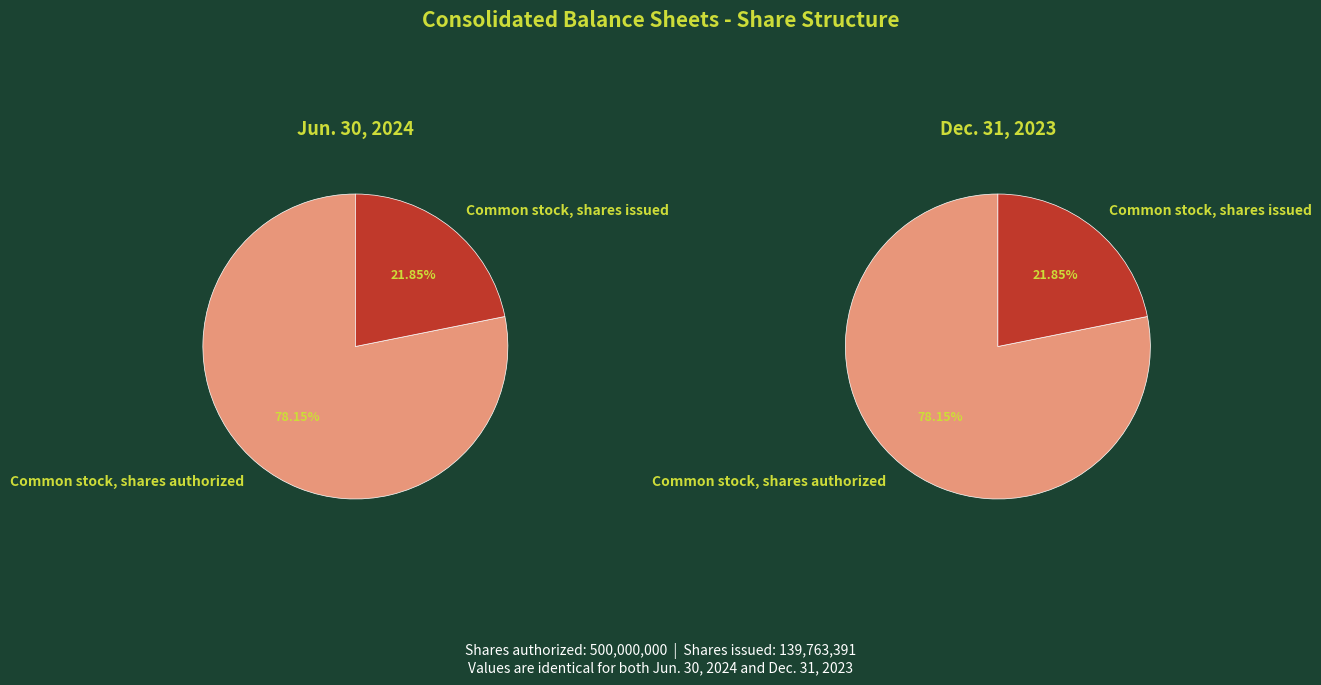

To the nearest percent, what is the difference between the largest and smallest slice percentages?

56%